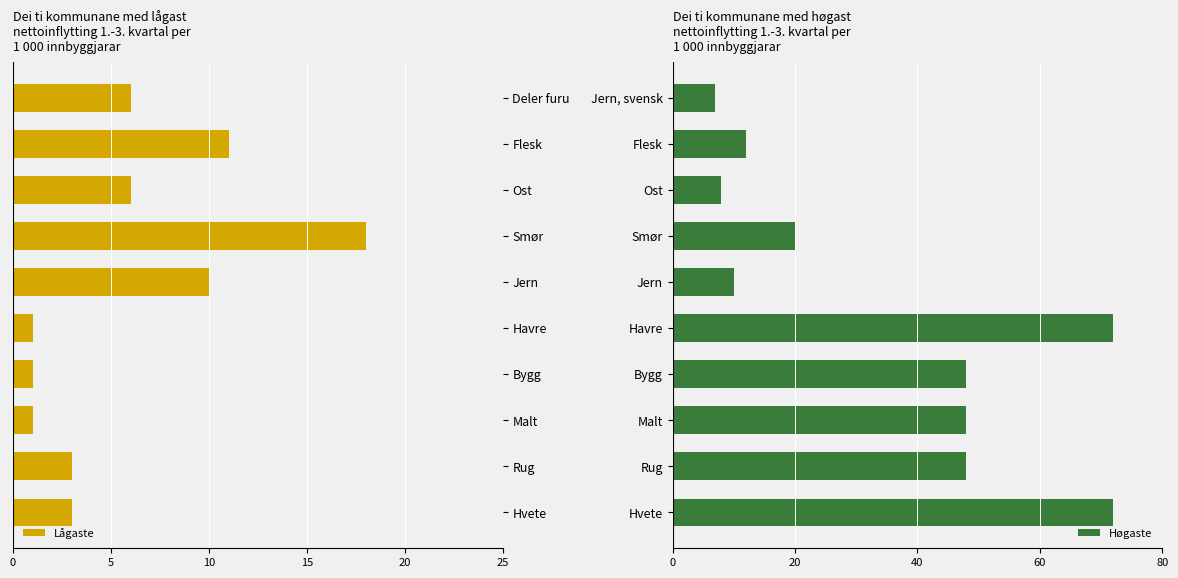

What is the sum of the Høgaste values at Ost and Jern, svensk?

15